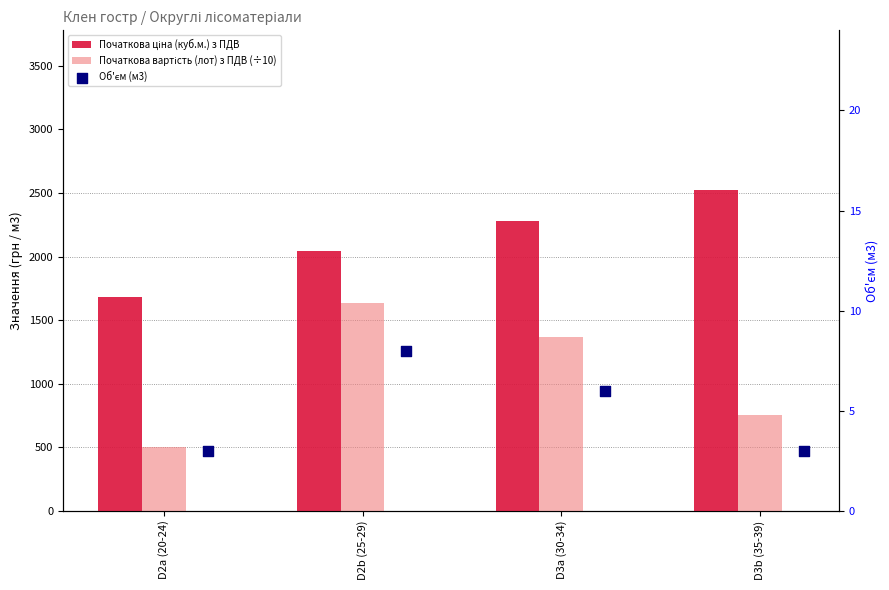

Which series reaches the minimum Y coordinate?

Об'єм (м3)